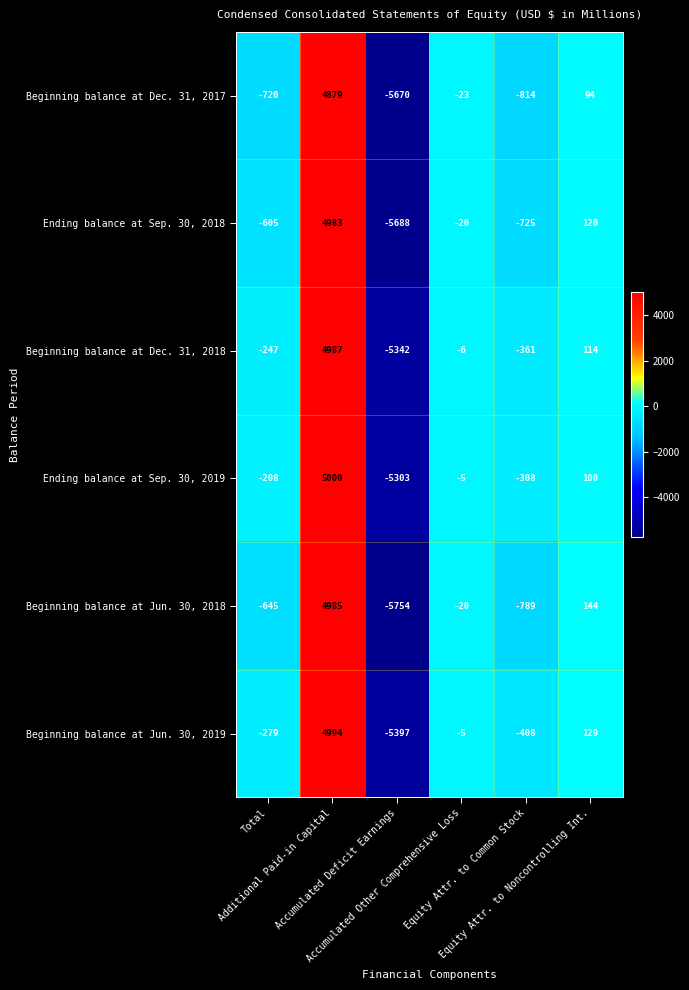

List the series in order of their peak value, lowest first.

Beginning balance at Dec. 31, 2017, Ending balance at Sep. 30, 2018, Beginning balance at Jun. 30, 2018, Beginning balance at Dec. 31, 2018, Beginning balance at Jun. 30, 2019, Ending balance at Sep. 30, 2019